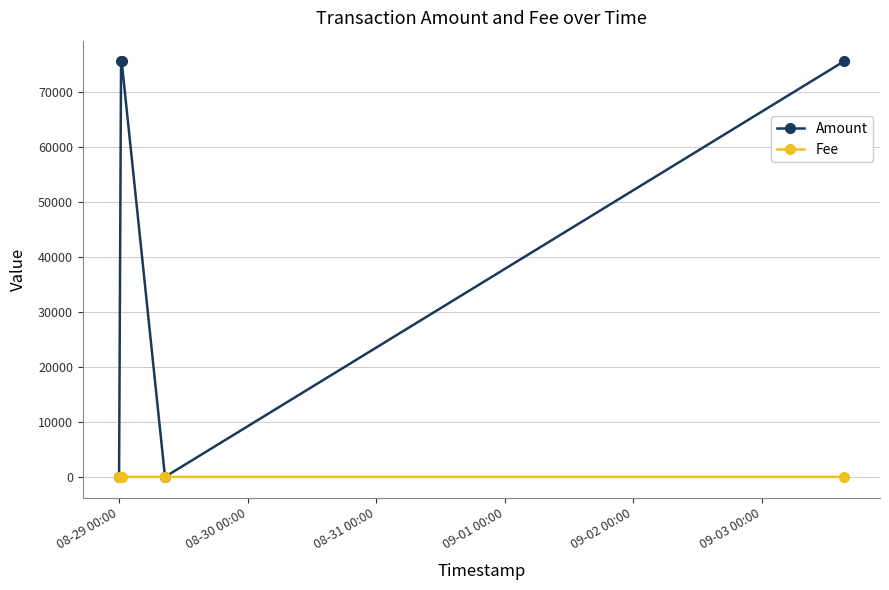

What are all the series names shown in the legend?

Amount, Fee